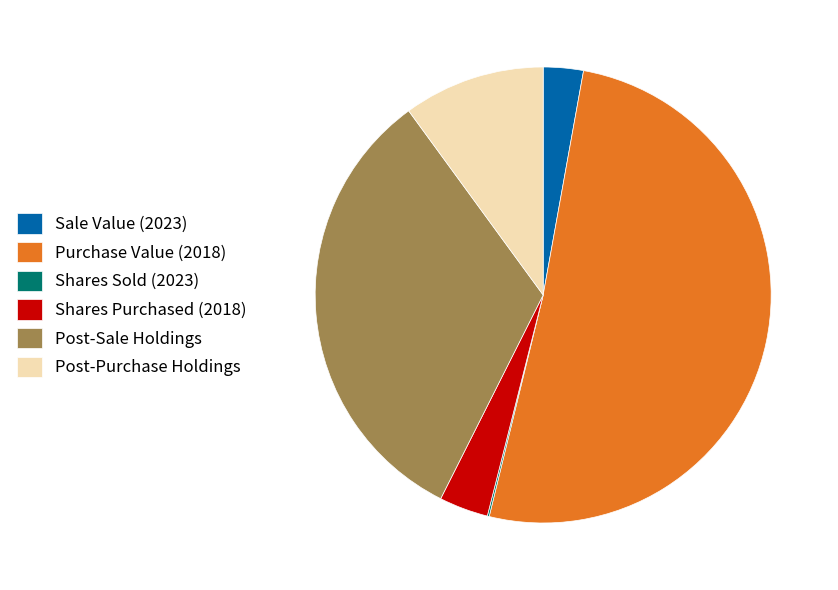

Which slice is the largest?

Purchase Value (2018)